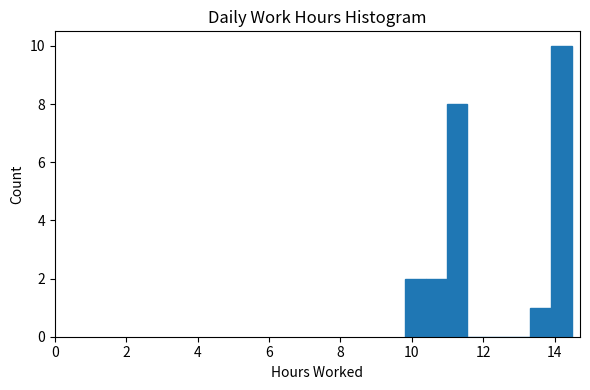

Around what value on the x-axis is the tallest bar? Give the approximate position of its centre, as read against the axis.

14.2